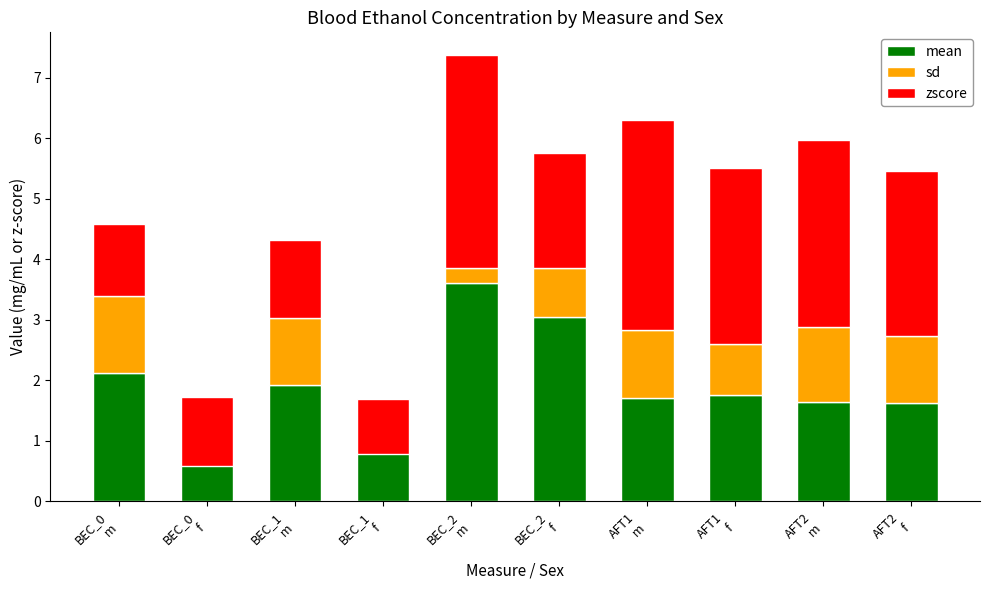

What is the label of the 4th bar from the right?

AFT1
m